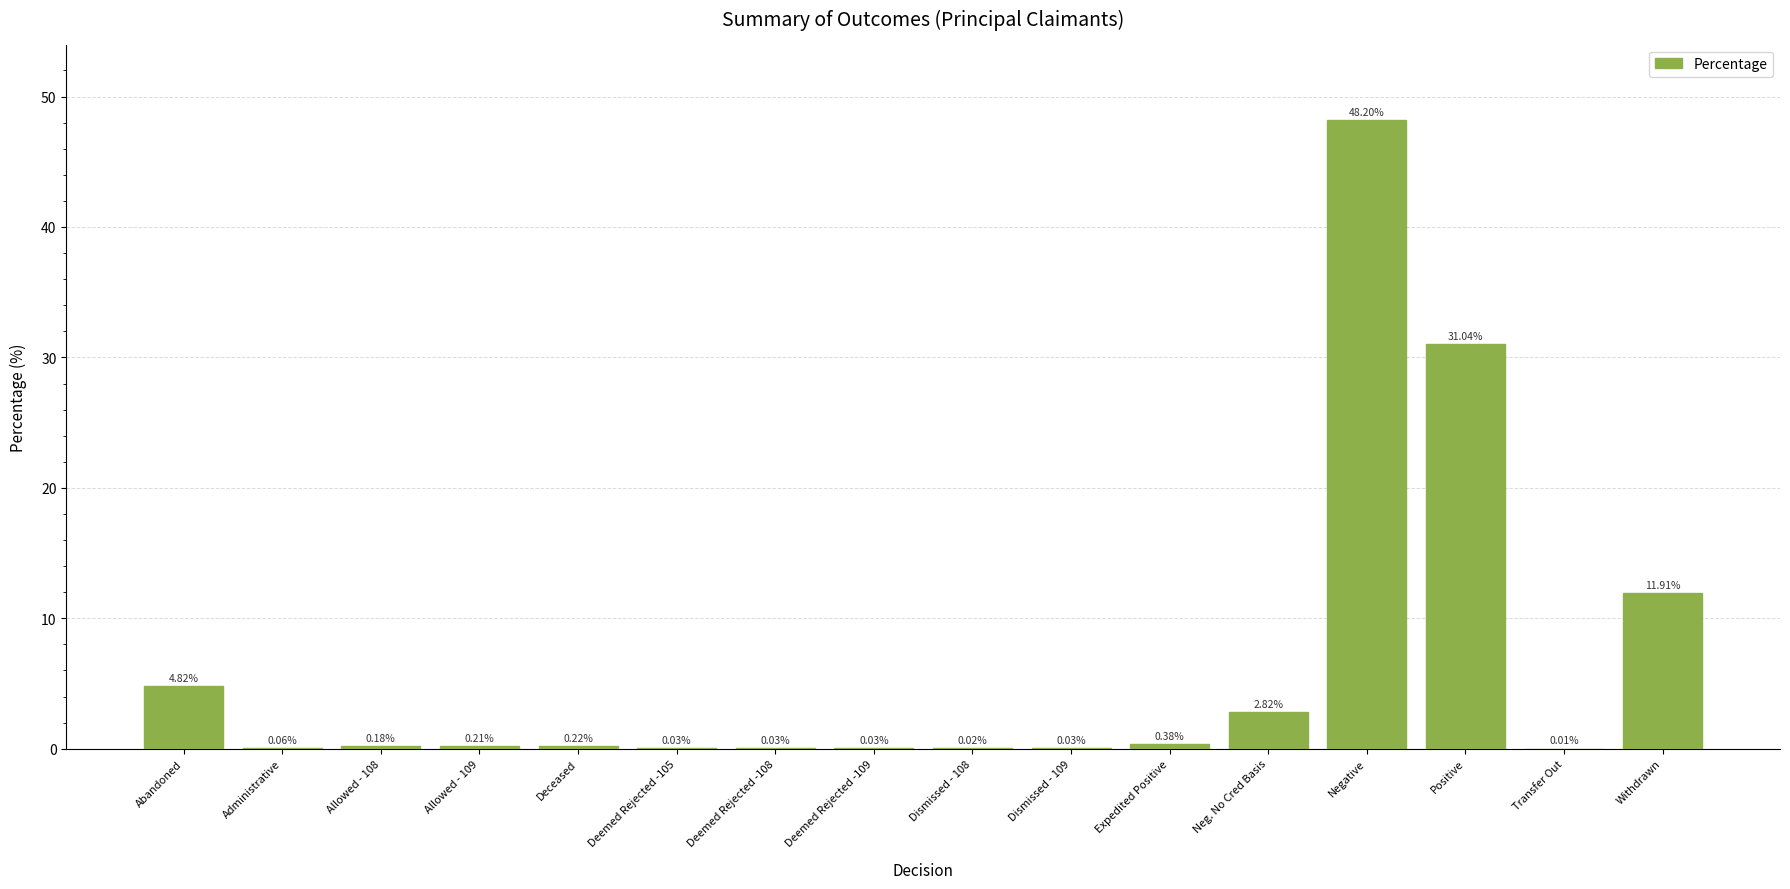

Which category has the highest value across all series?

Negative